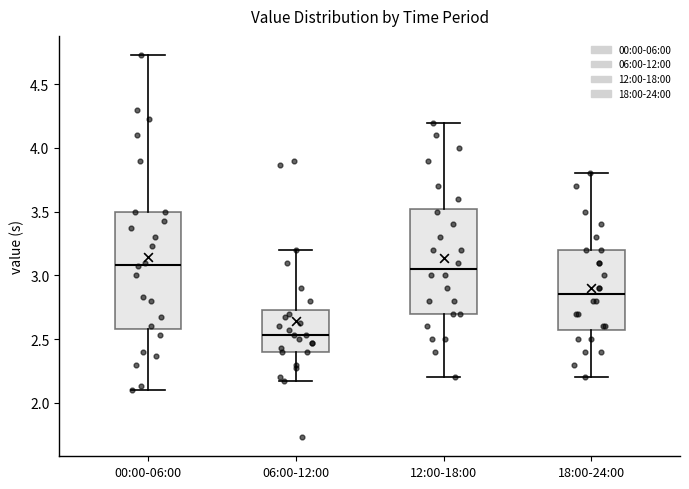

Reading left to right, read every box against the y-axis: the position of its median line, the range the box covers, and the ends of its whiskers. The values are not printed on the chart, so give them approximately, as read against the axis.

00:00-06:00: median 3.10, box 2.60 to 3.50, whiskers 2.10 to 4.75
06:00-12:00: median 2.55, box 2.40 to 2.75, whiskers 2.15 to 3.20
12:00-18:00: median 3.05, box 2.70 to 3.55, whiskers 2.20 to 4.20
18:00-24:00: median 2.85, box 2.60 to 3.20, whiskers 2.20 to 3.80